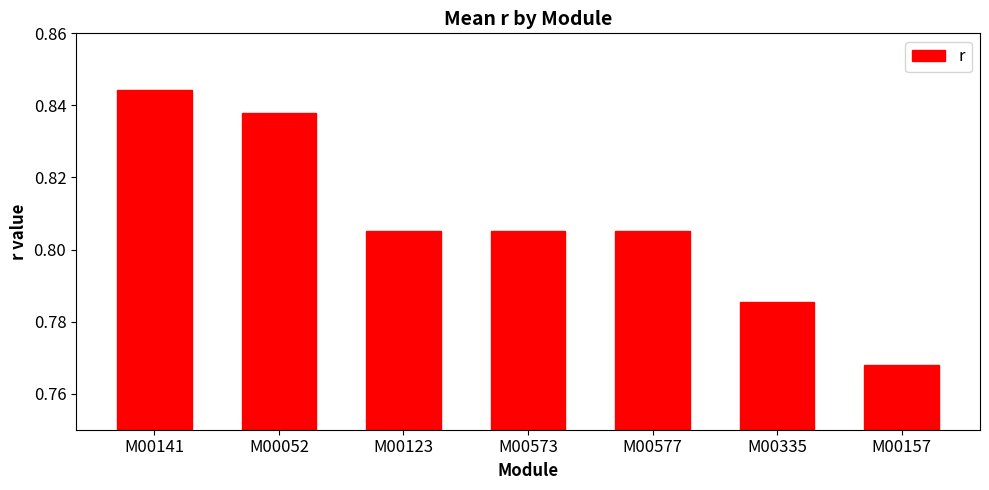

Count the number of categories in the chart.

7